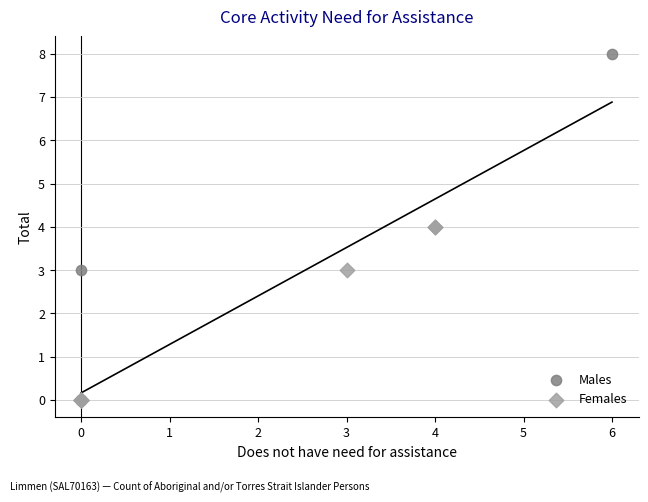

Which series has the largest Y range (max minus min)?

Males